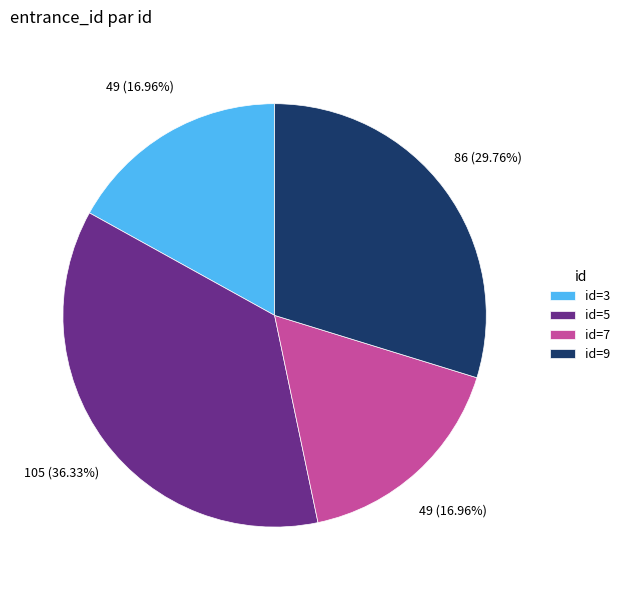

Count the number of slices in the pie.

4